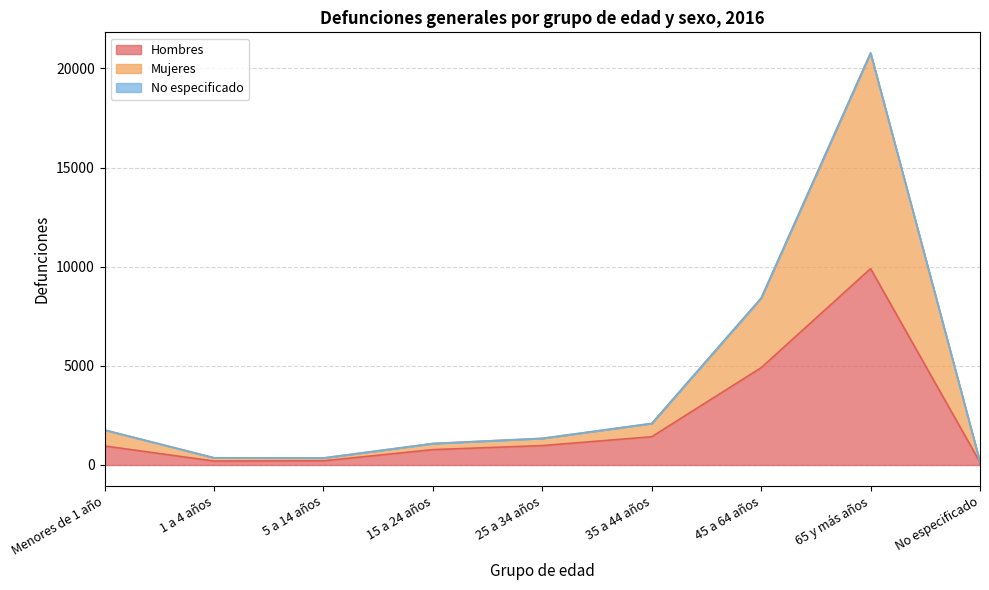

The value of Hombres at 45 a 64 años is 6640. True or false?

False